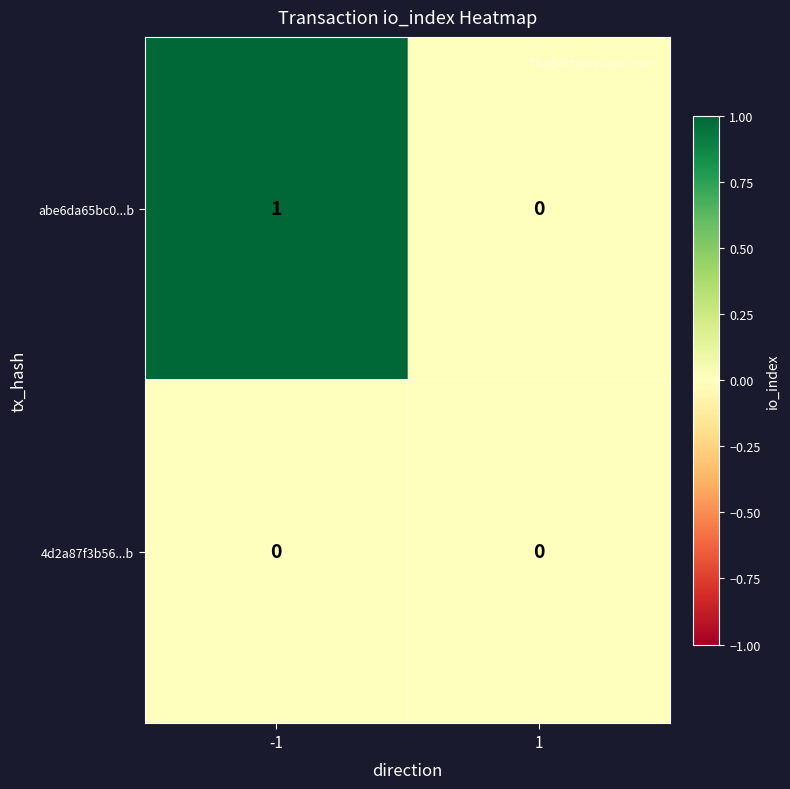

List the series in order of their overall mean, lowest first.

4d2a87f3b56...b, abe6da65bc0...b